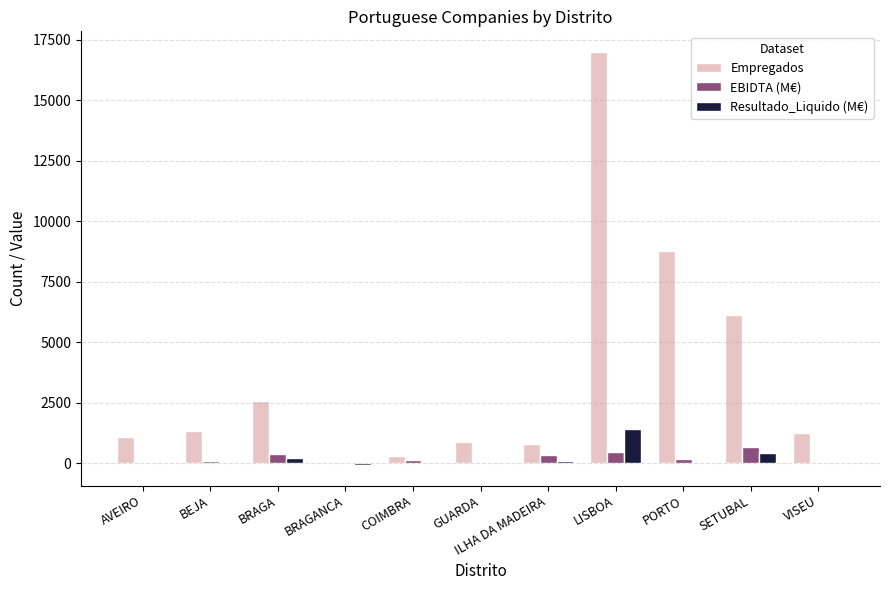

True or false: Empregados has a value of 26711.8 at LISBOA.

False